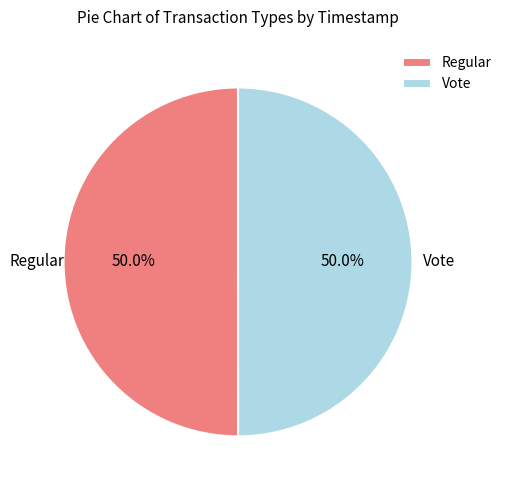

True or false: Vote accounts for 50% of the total.

True